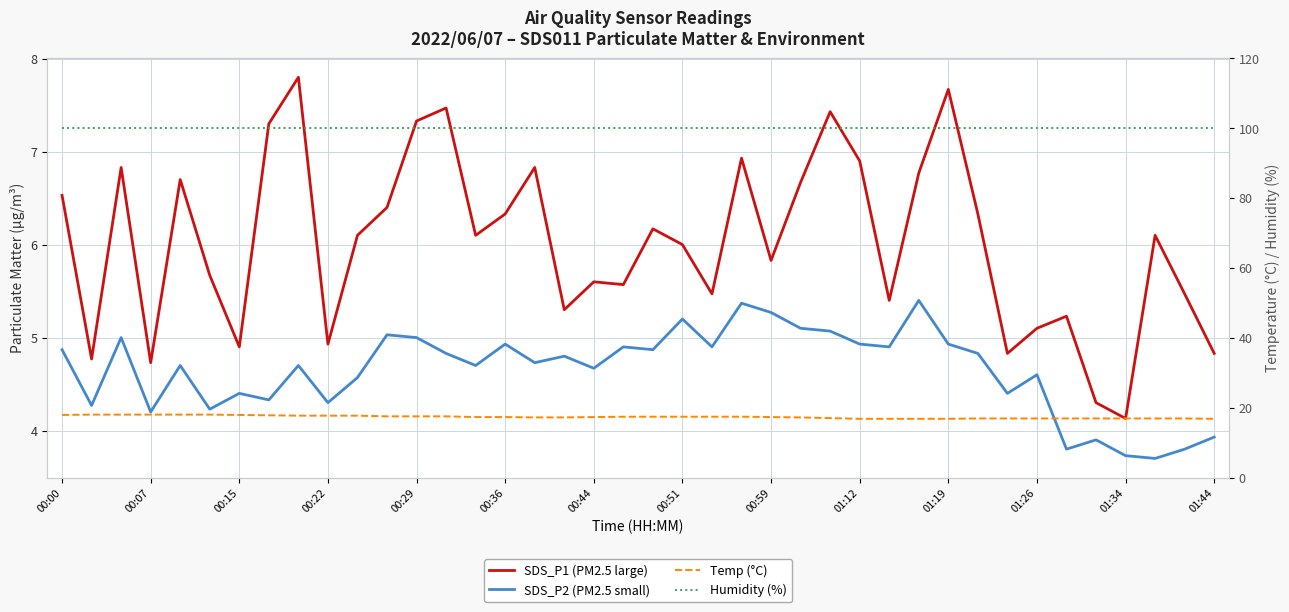

What is the sum of all SDS_P1 (PM2.5 large) values?

240.8